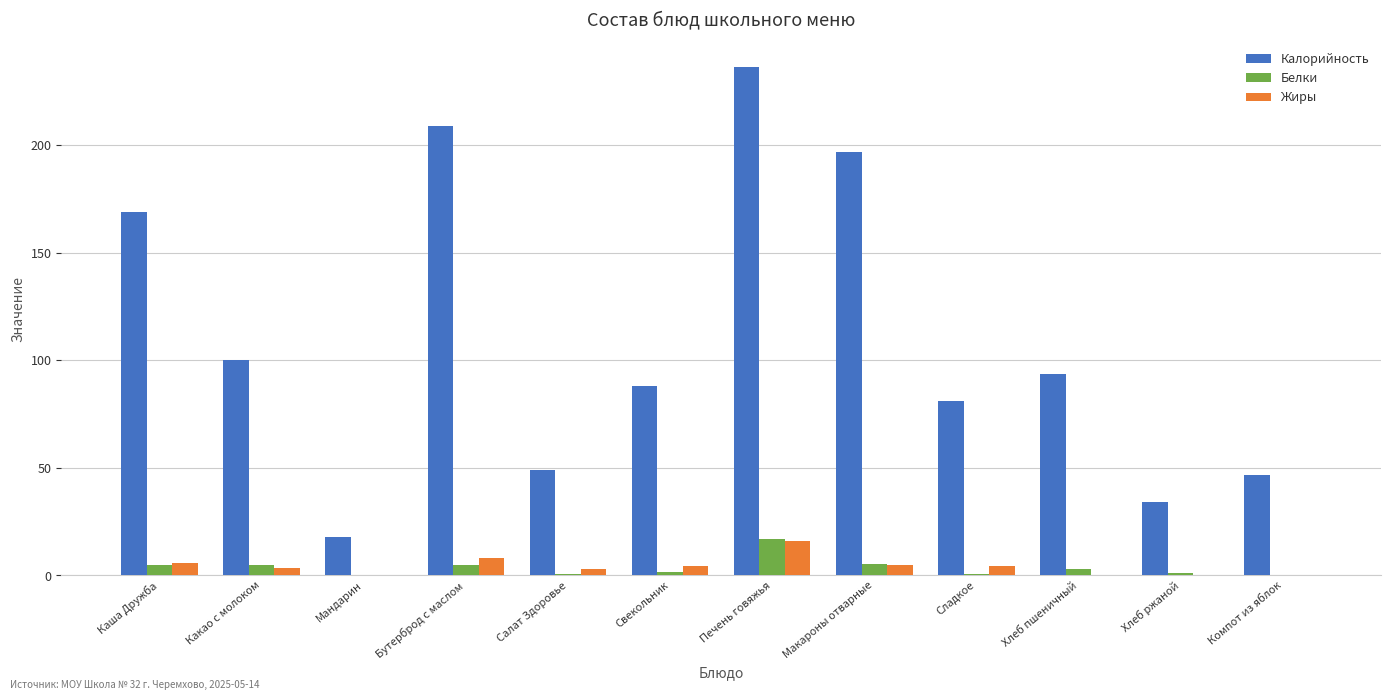

Read the Жиры value at Каша Дружба.

5.9